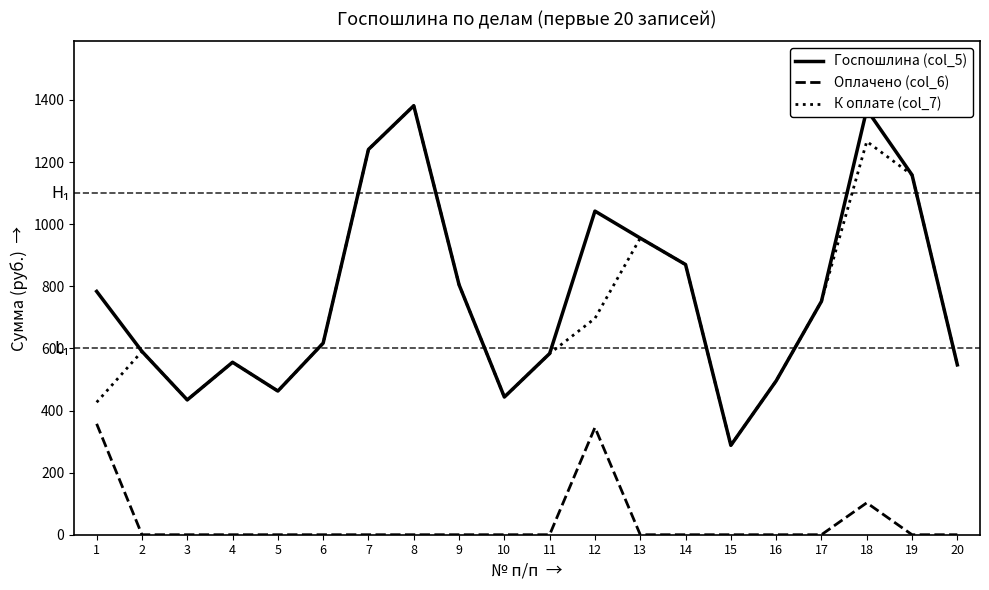

How many interior local peaks does the Госпошлина (col_5) series have?

4